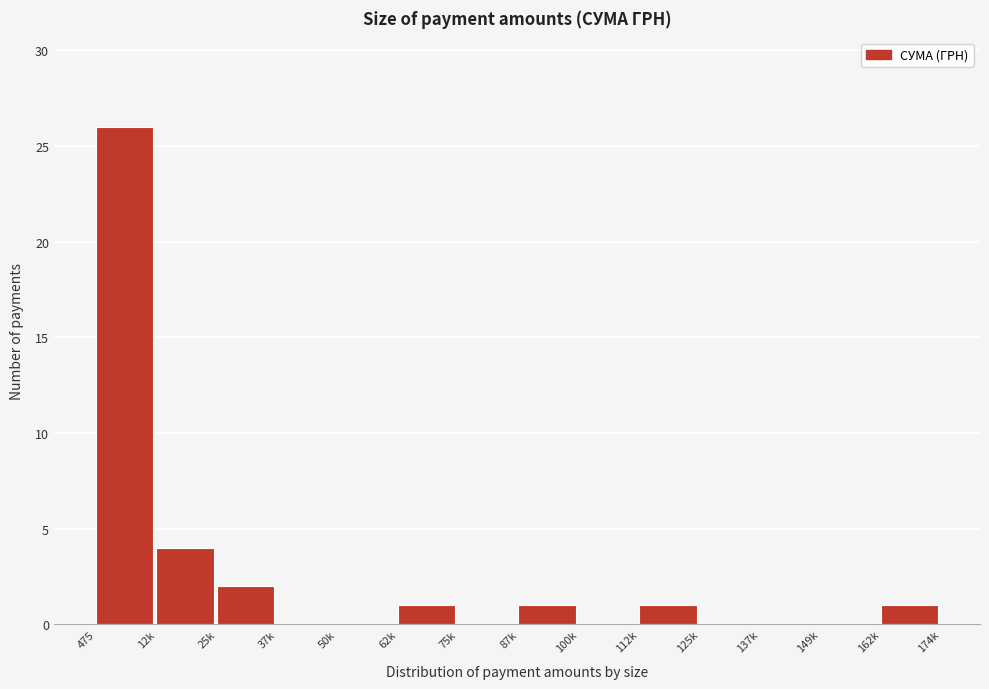

Reading left to right, list all the values displayed in this chart.

475=26	12k=4	25k=2	37k=0	50k=0	62k=1	75k=0	87k=1	100k=0	112k=1	125k=0	137k=0	149k=0	162k=1